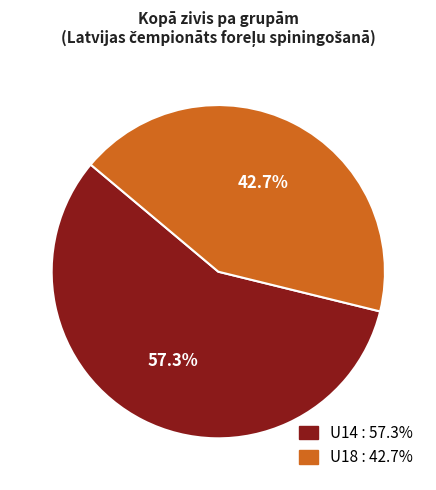

To the nearest percent, what portion does U14 represent?

57%